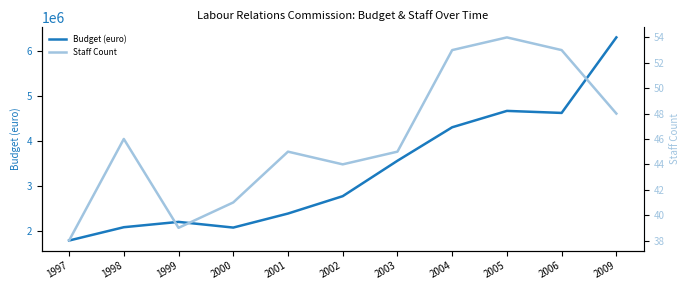

What are all the series names shown in the legend?

Budget (euro), Staff Count